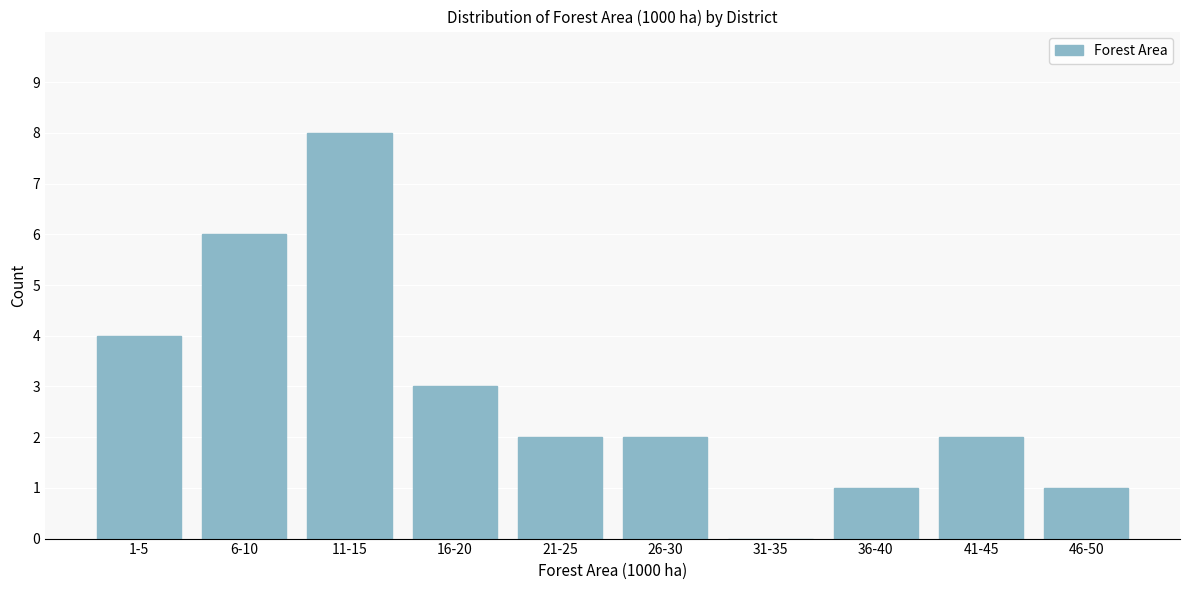

Reading right to left, list all the values displayed in this chart.

46-50=1	41-45=2	36-40=1	31-35=0	26-30=2	21-25=2	16-20=3	11-15=8	6-10=6	1-5=4